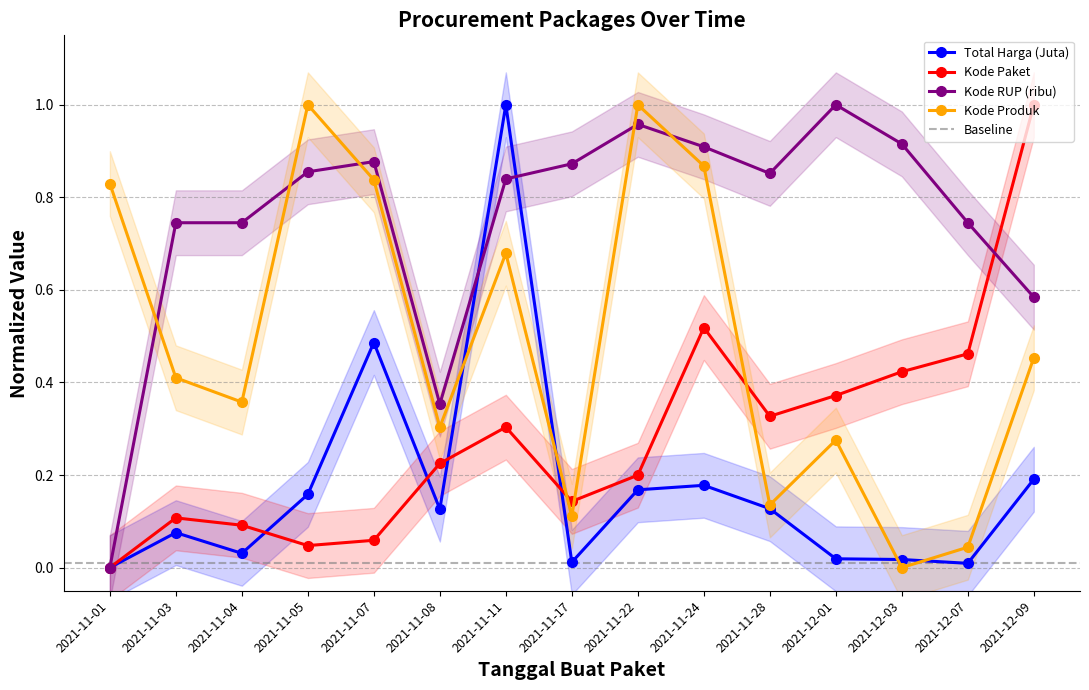

At how many categories does at least one series exceed 0?

15